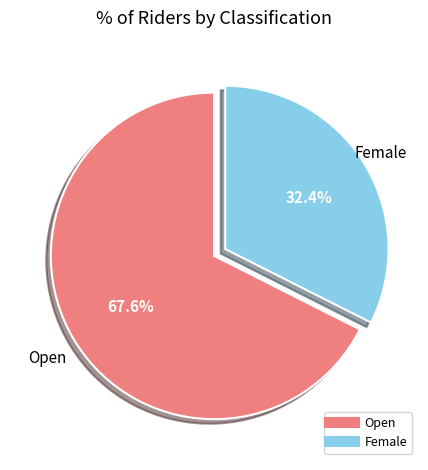

To the nearest percent, what portion does Female represent?

32%